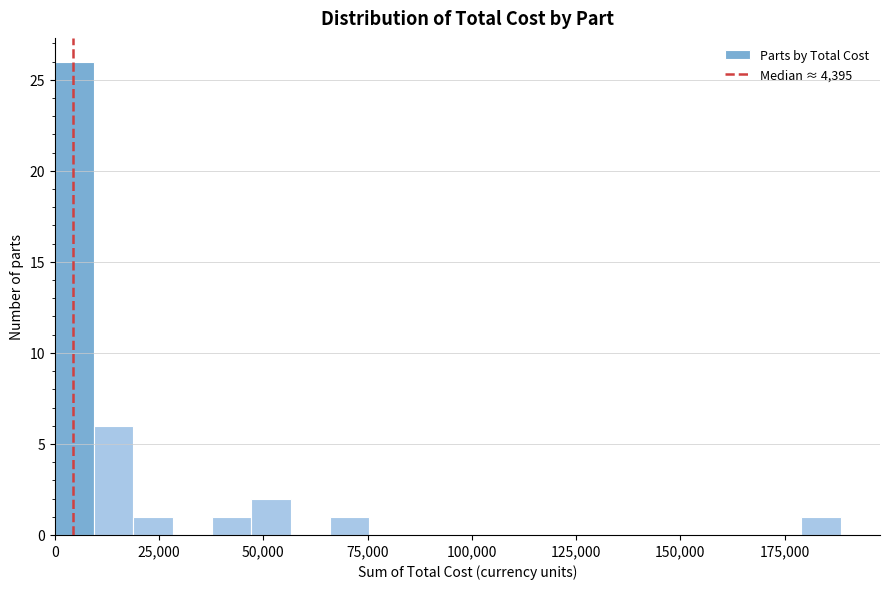

Around what value on the x-axis is the tallest bar? Give the approximate position of its centre, as read against the axis.

5000